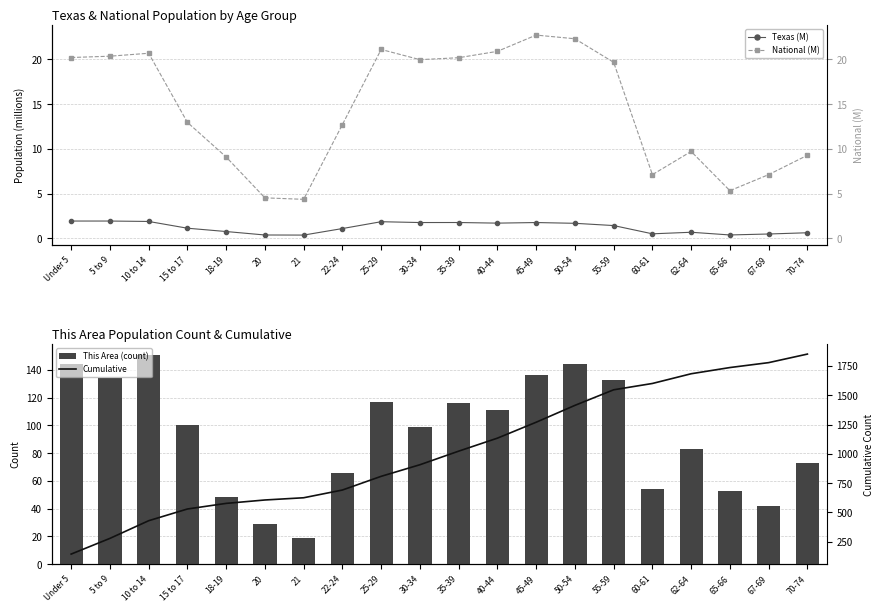

At how many categories does at least one series exceed 1430?

6